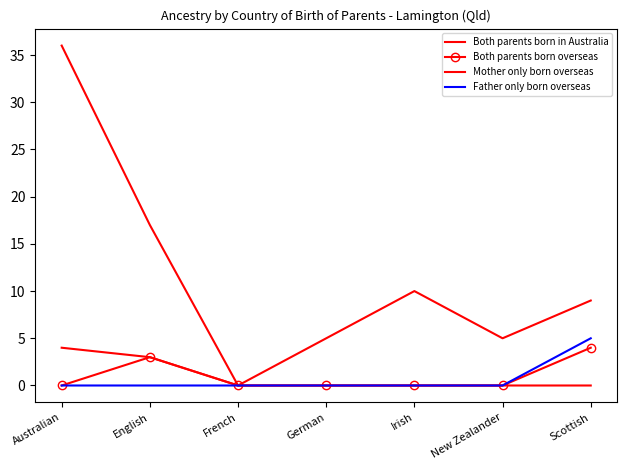

What is the label of the 5th point from the right?

French